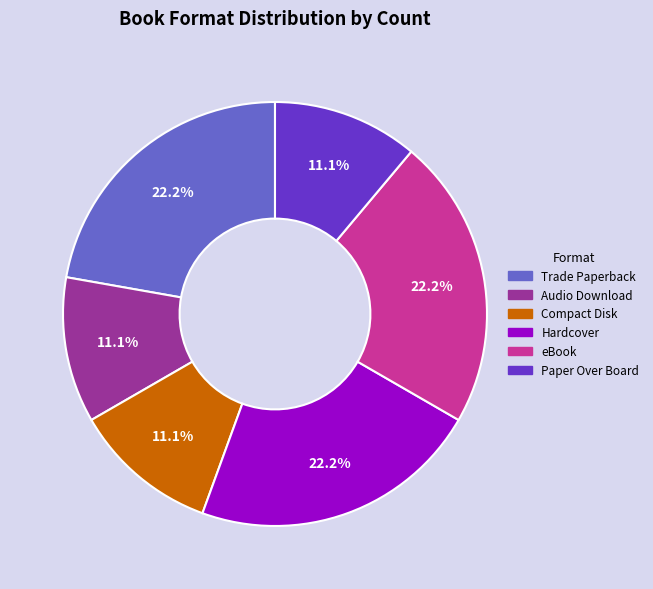

How much of the chart is everything except eBook?

77.8%